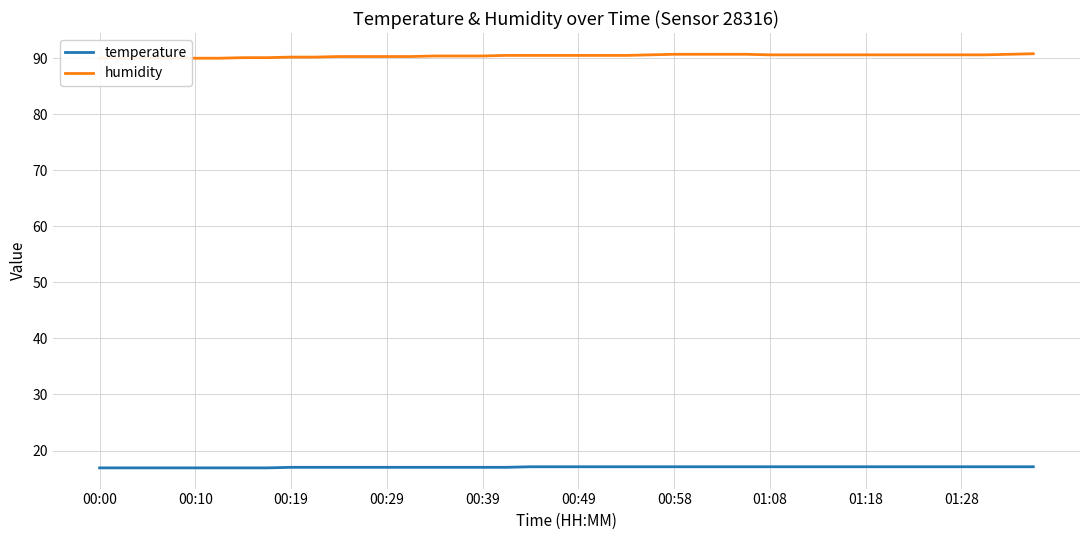

What is the label of the 30th point from the left?

29